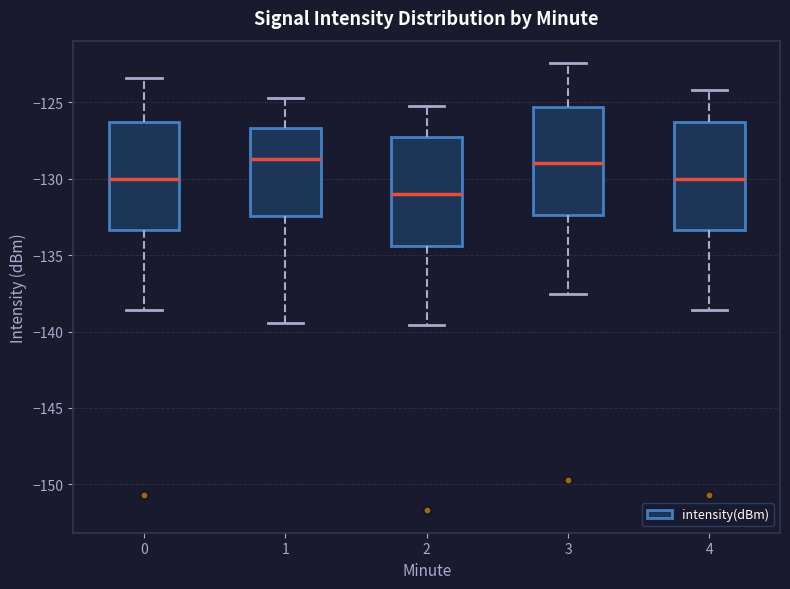

Where does the lower whisker of the box at x = 4 end on the y-axis? The values are not printed on the chart, so give them approximately, as read against the axis.

-138.5